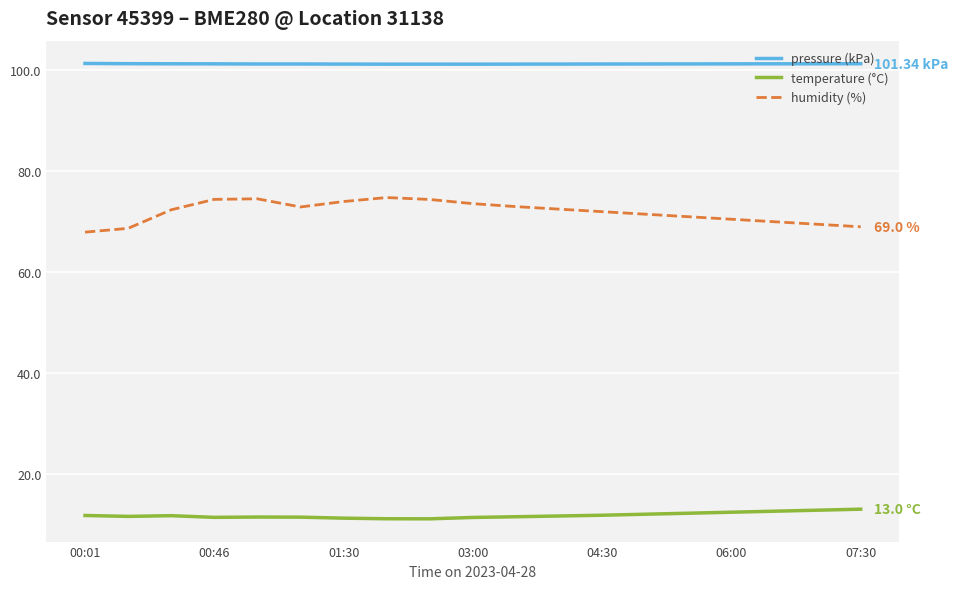

Does the chart have visible grid lines?

Yes